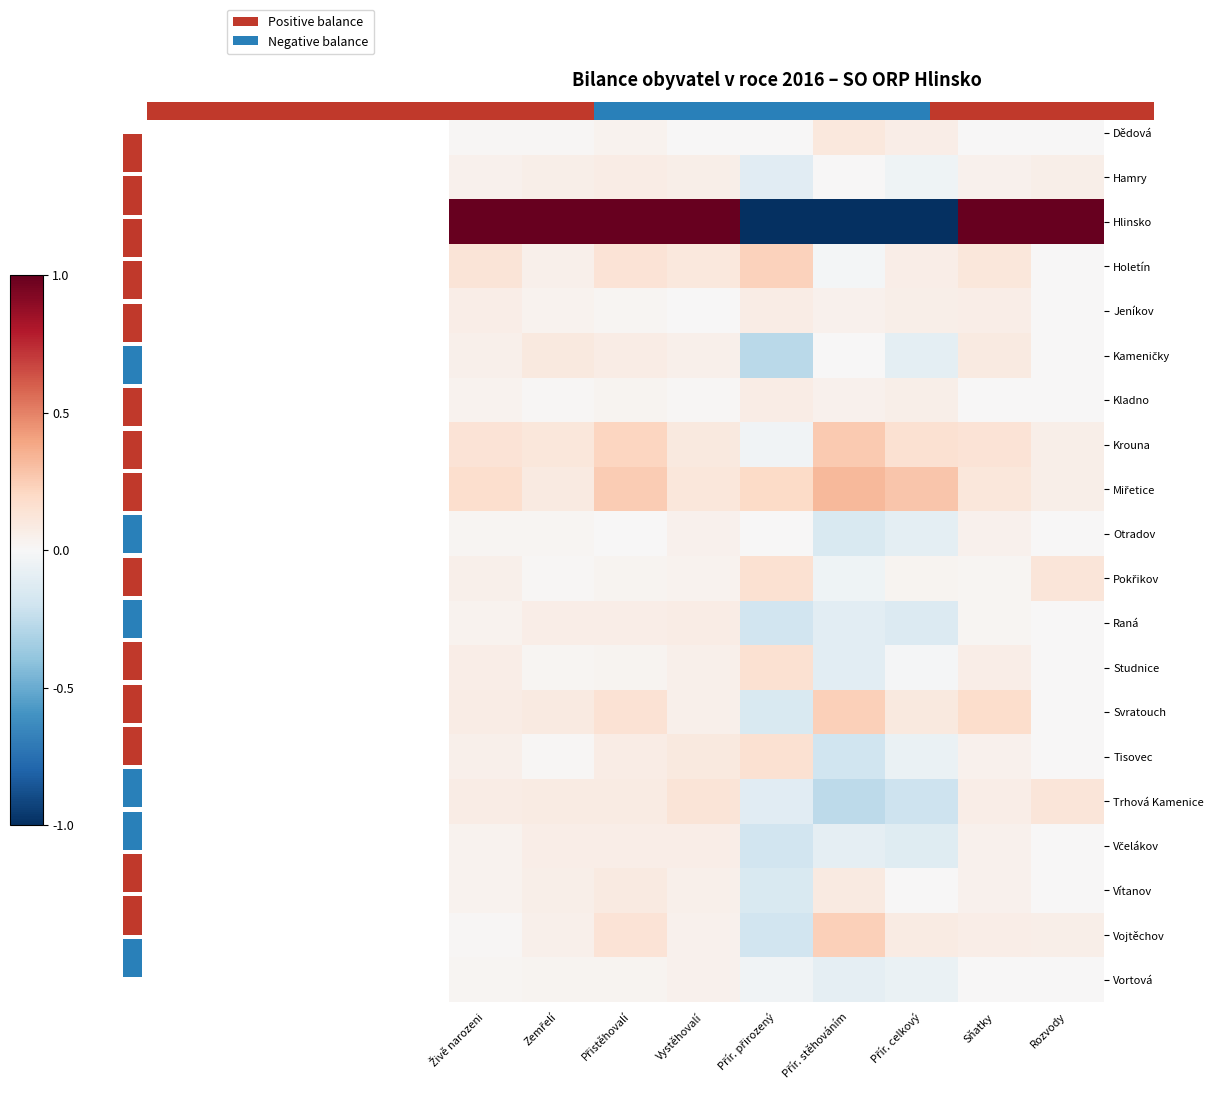

Is the value of Vojtěchov at Přír. celkový greater than the value of Miřetice at Přistěhovalí?

No